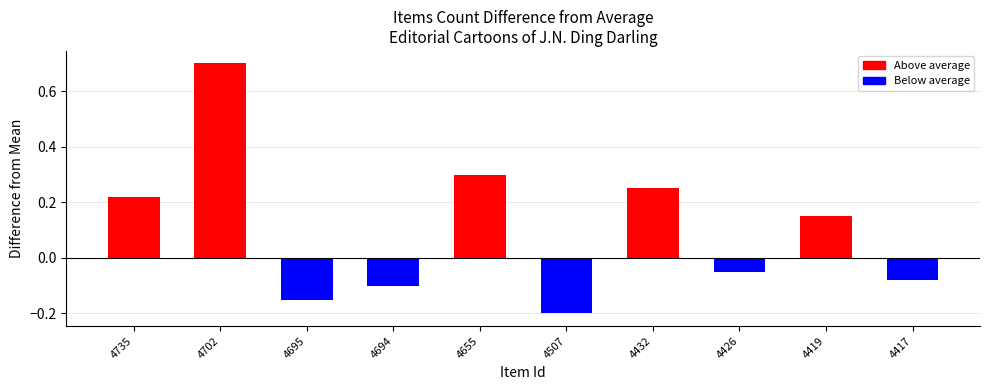

What is the change in value from 4695 to 4426?

+0.1